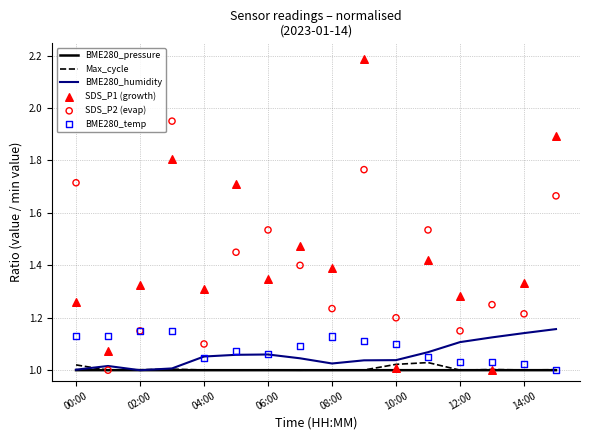

Which series has the widest spread of Y values?

SDS_P1 (growth)